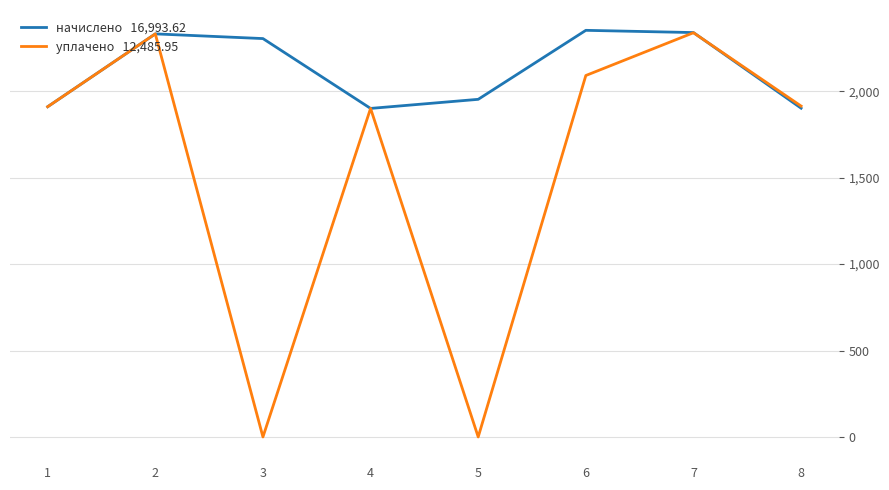

What is the total value across all series at 2?

4663.4